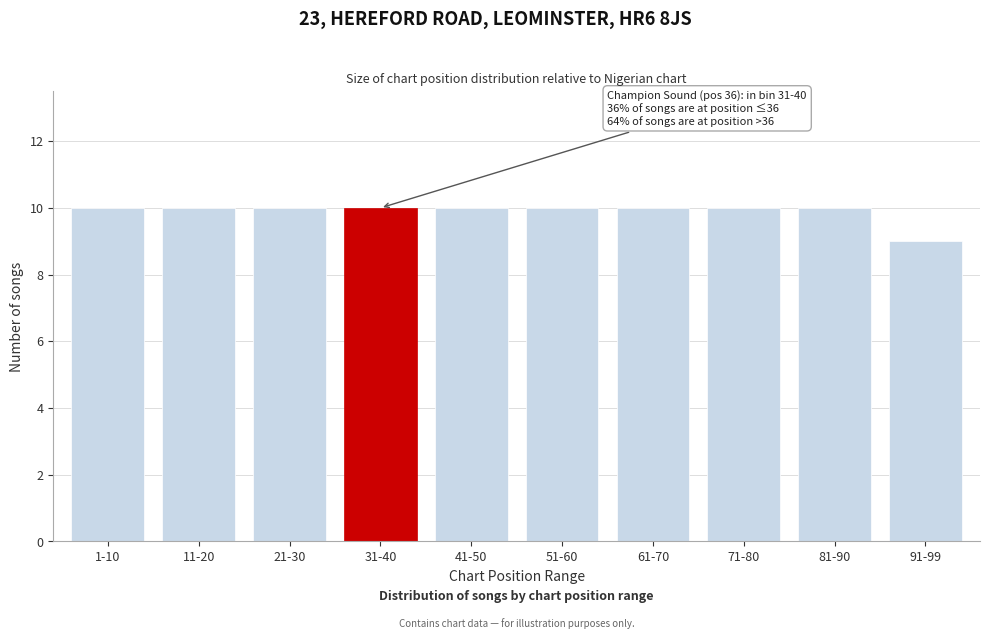

Reading left to right, transcribe all the data shown in this chart.

10	10	10	10	10	10	10	10	10	9